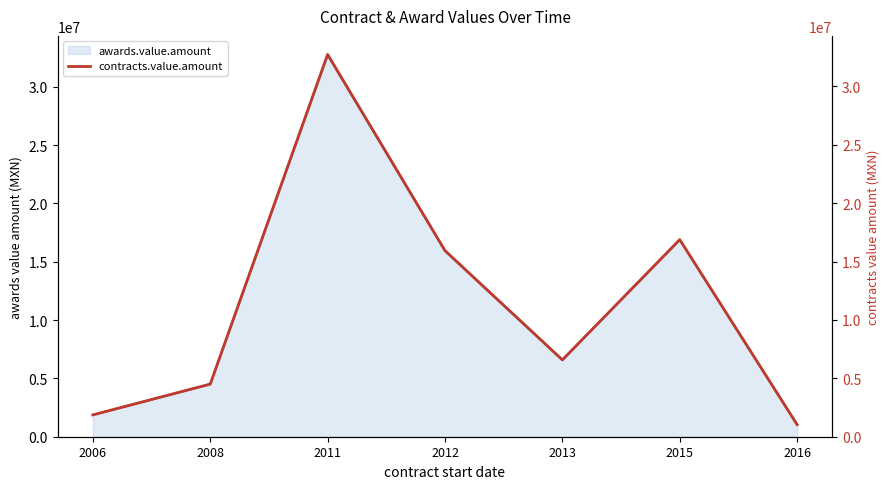

List the labels in order of value, largest first.

2011, 2015, 2012, 2013, 2008, 2006, 2016